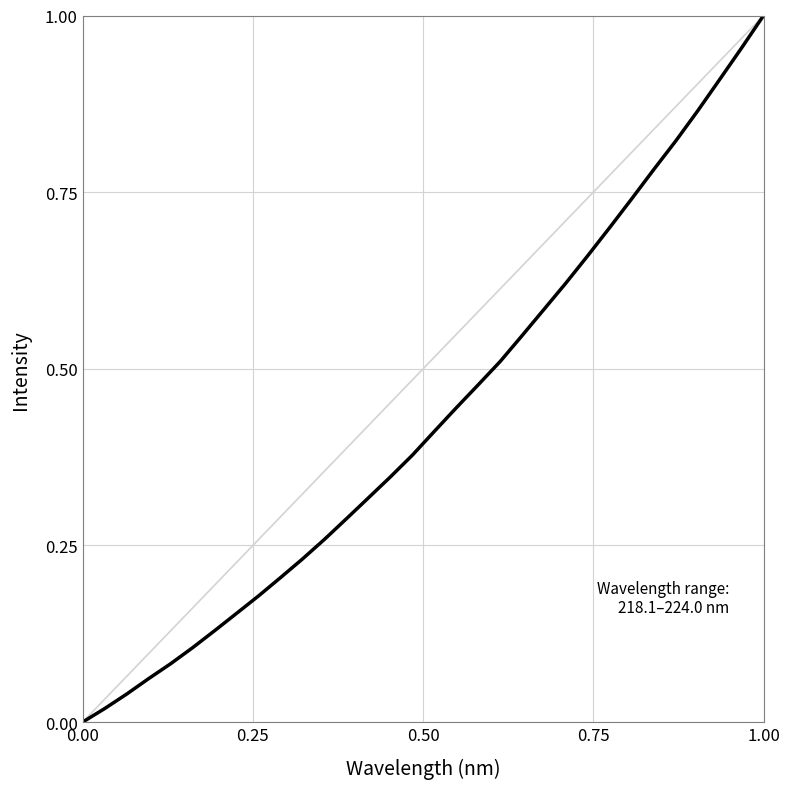

What is the value of the 21st point from the left?

0.5